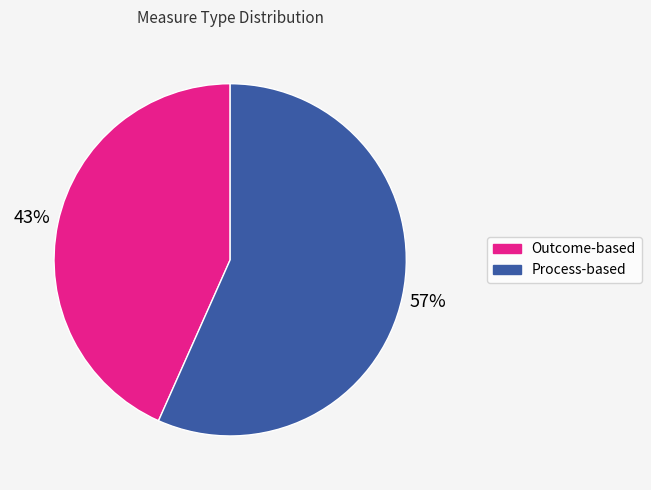

Does any single category account for the majority?

Yes